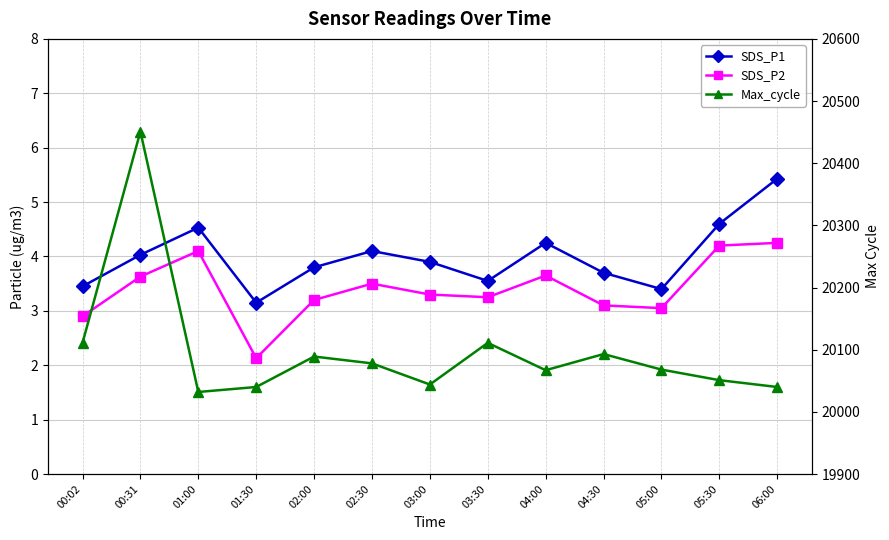

True or false: SDS_P1 and SDS_P2 intersect in this chart.

False